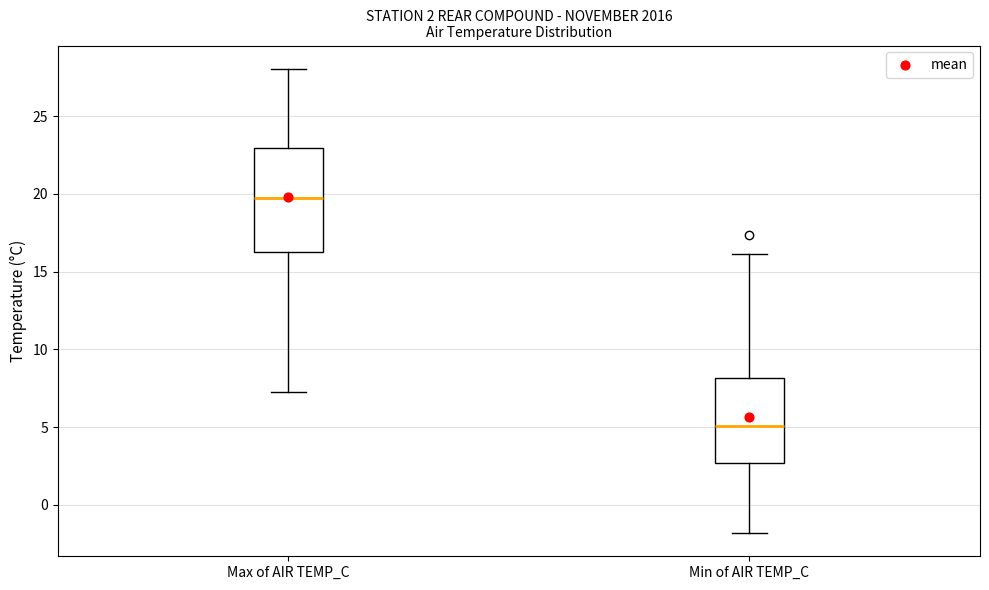

Which box is the tallest, from its lower edge to its upper edge?

Max of AIR TEMP_C